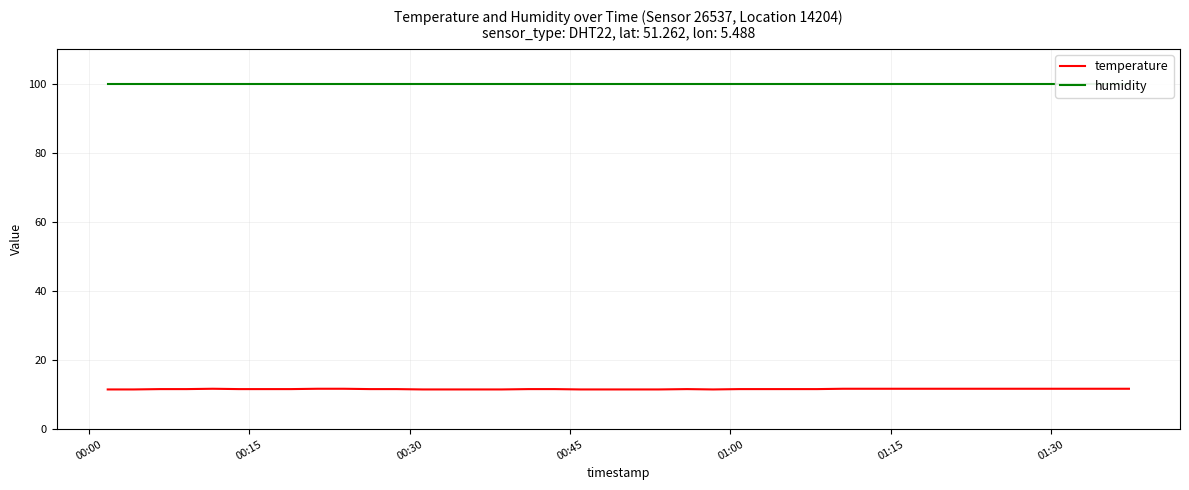

What is the minimum value for temperature?

11.5